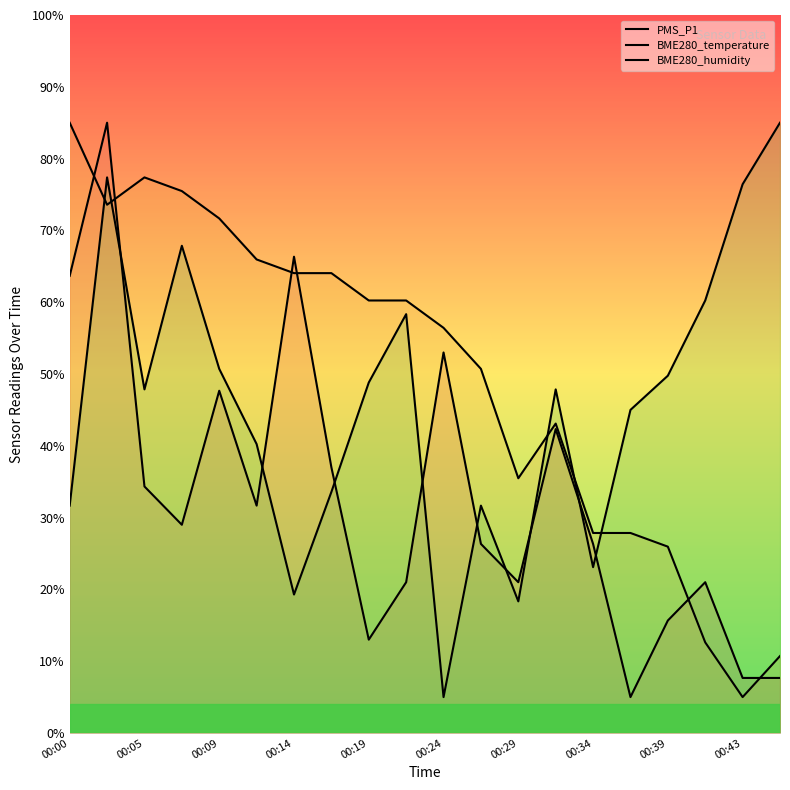

True or false: BME280_humidity has a value of 31.7 at 00:00.

True